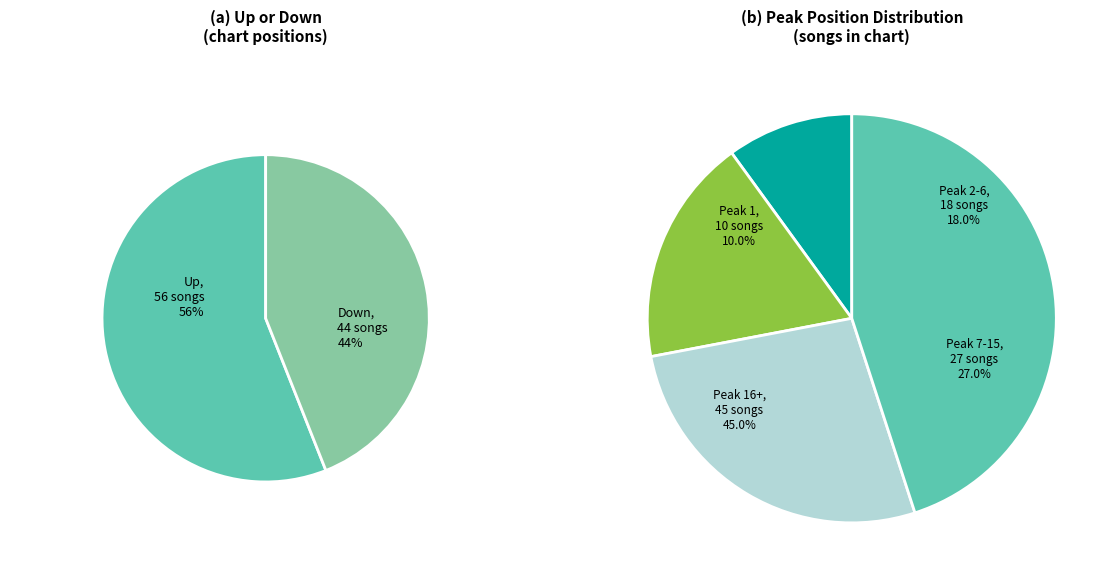

Rank the categories by value from lowest to highest.

Down, Up